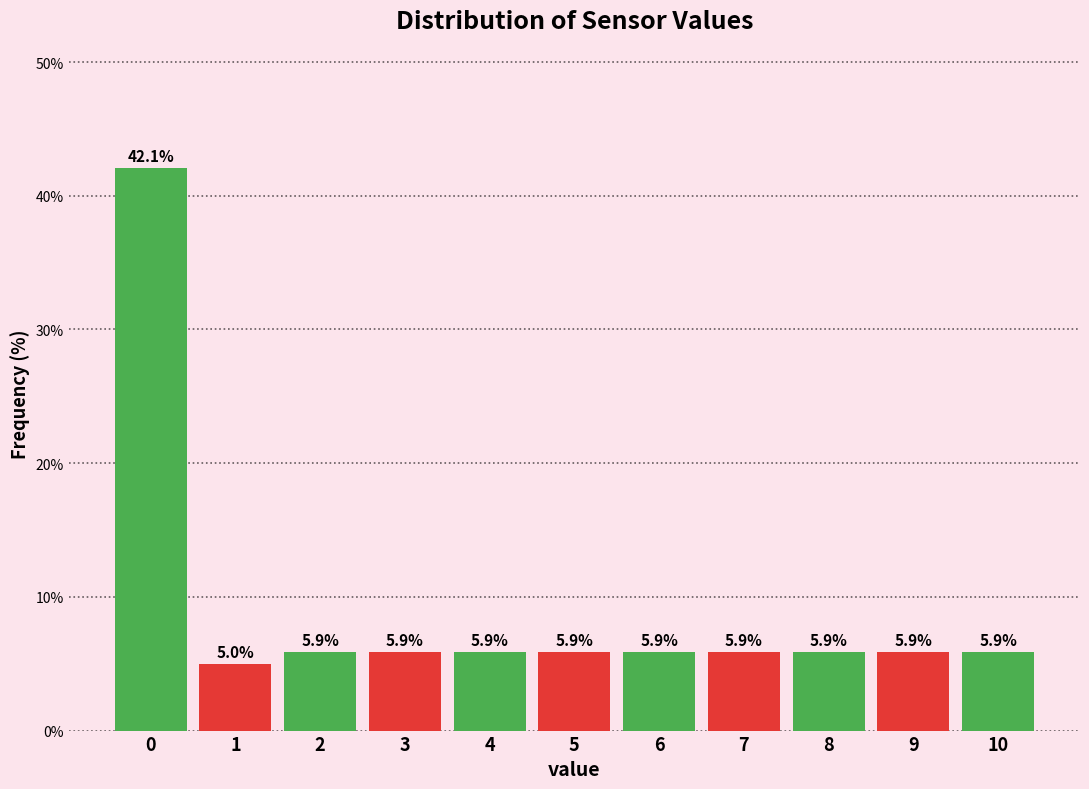

Reading right to left, extract all data points from this chart.

5.9	5.9	5.9	5.9	5.9	5.9	5.9	5.9	5.9	5.0	42.1